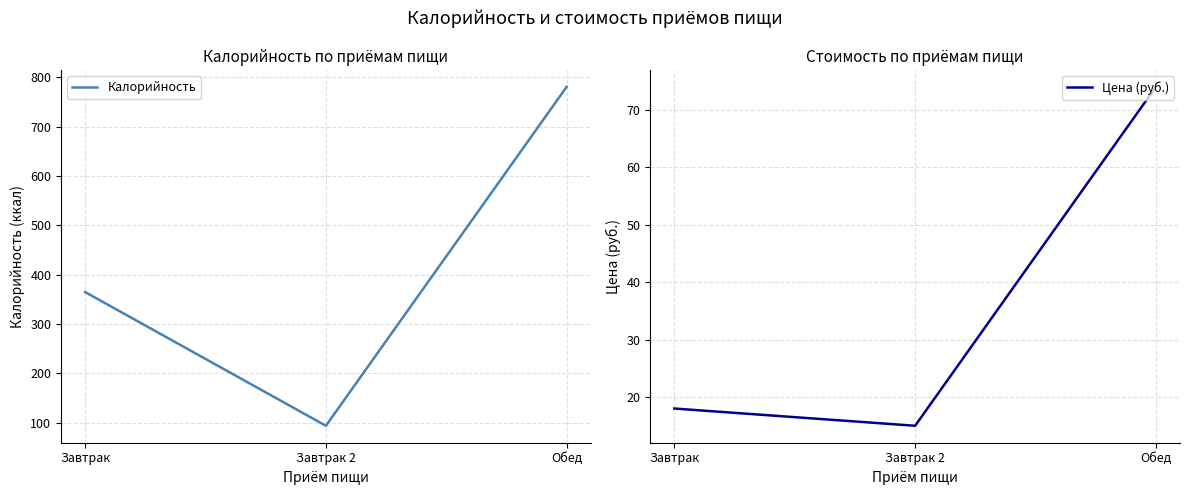

What is the average value of the Калорийность series?

413